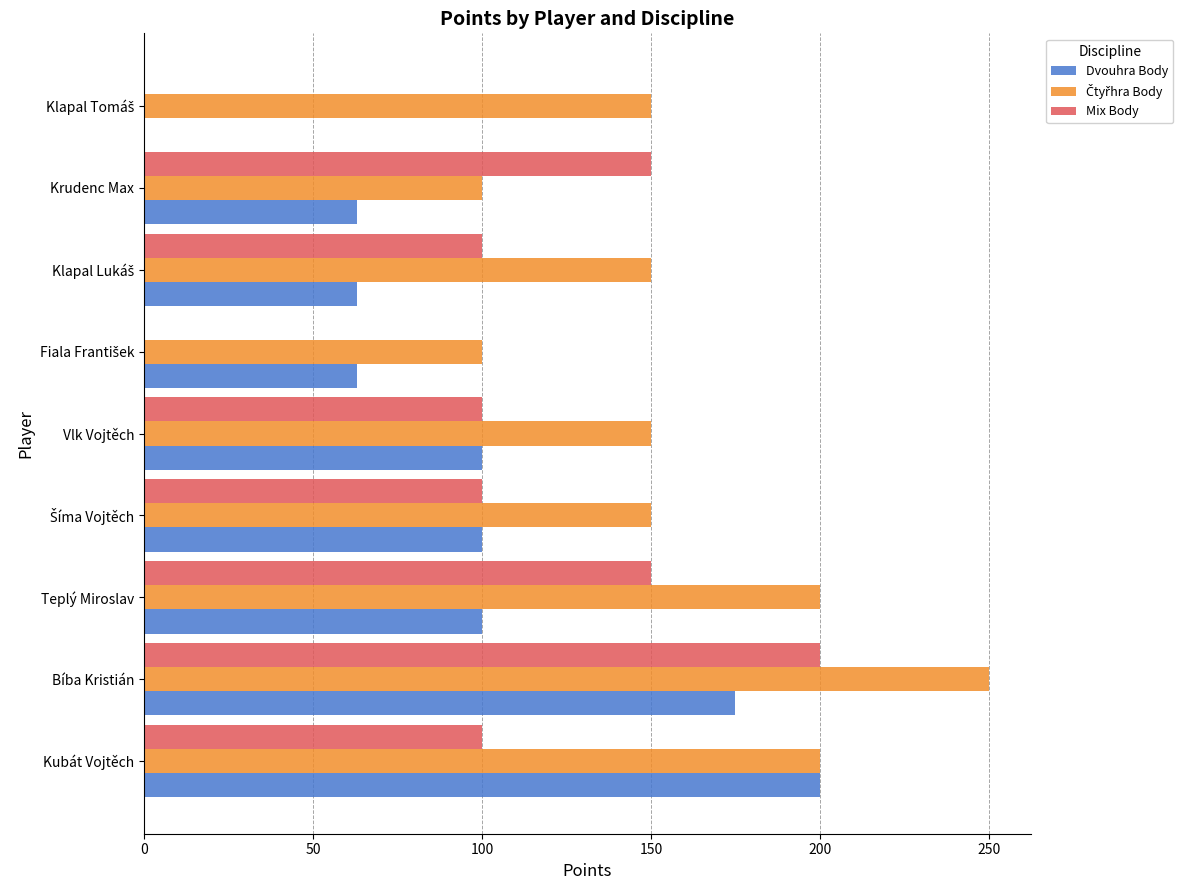

What is the sum of all Dvouhra Body values?

864